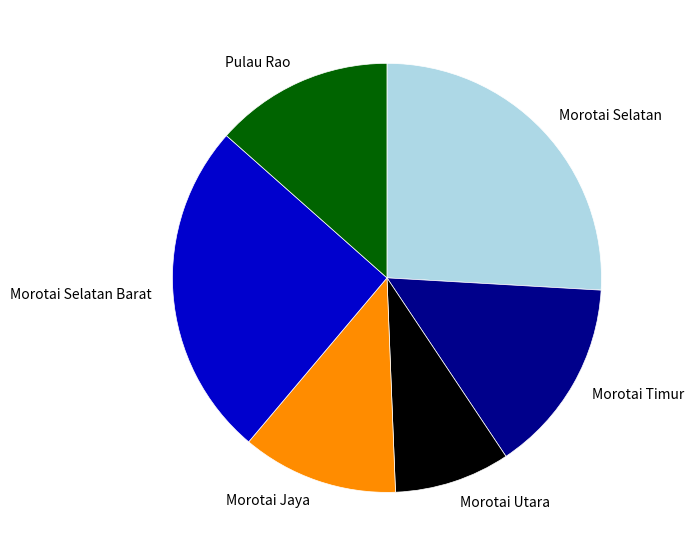

The Morotai Jaya slice represents 12% of the pie. True or false?

True